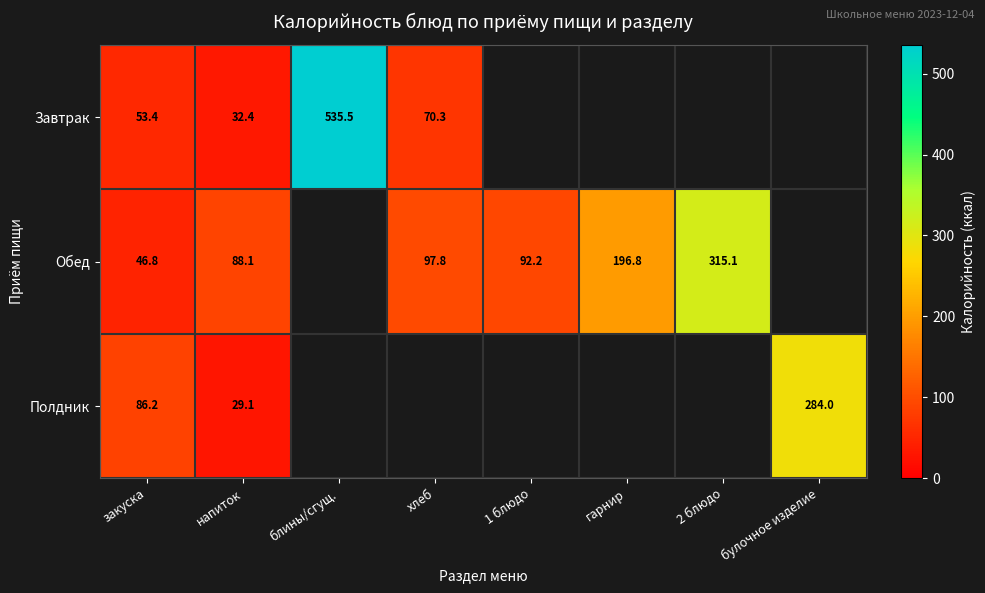

True or false: Обед has a value of 67.3 at 2 блюдо.

False